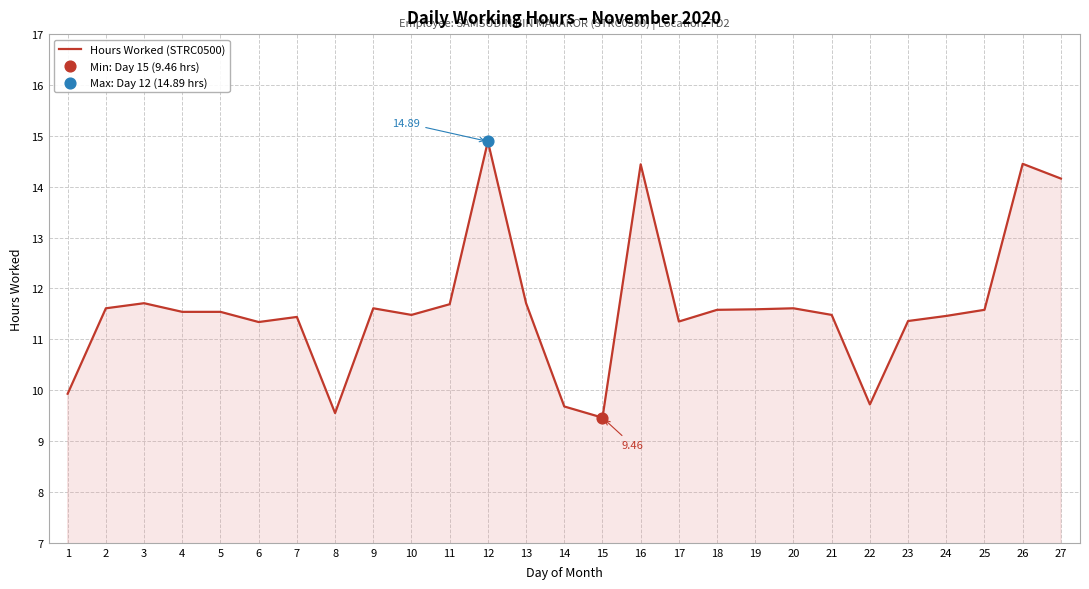

Between 13 and 10, which is larger?

13